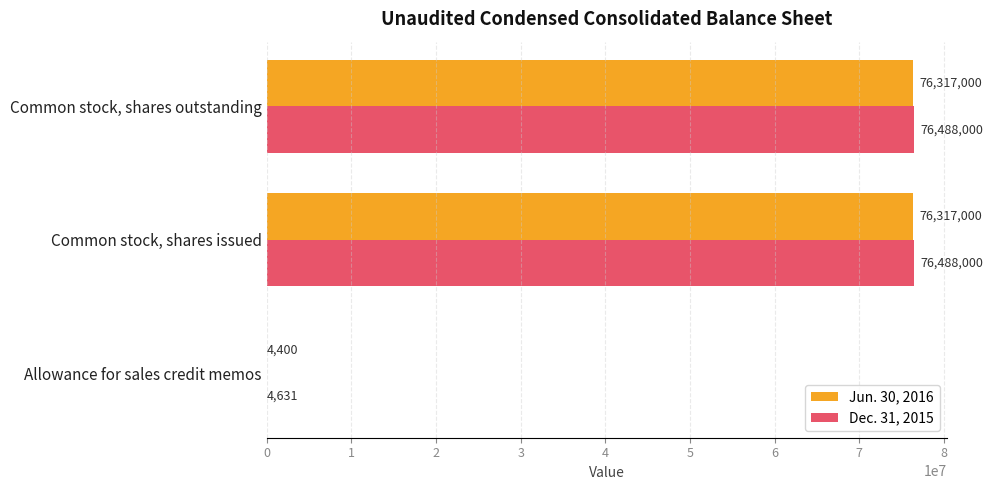

What is the total value across all series at Common stock, shares outstanding?

152805000